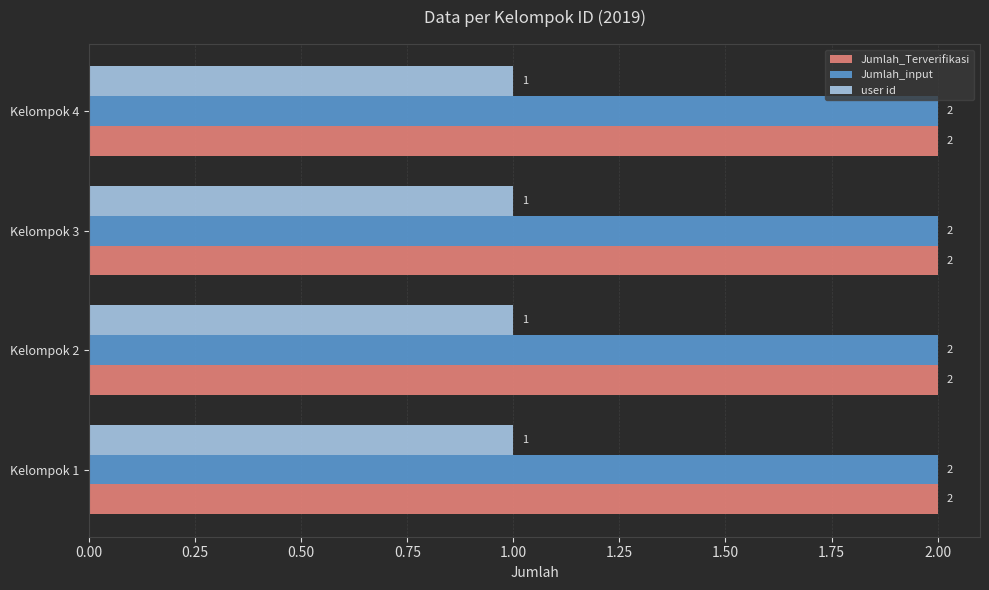

What is the total value across all series at Kelompok 1?

5